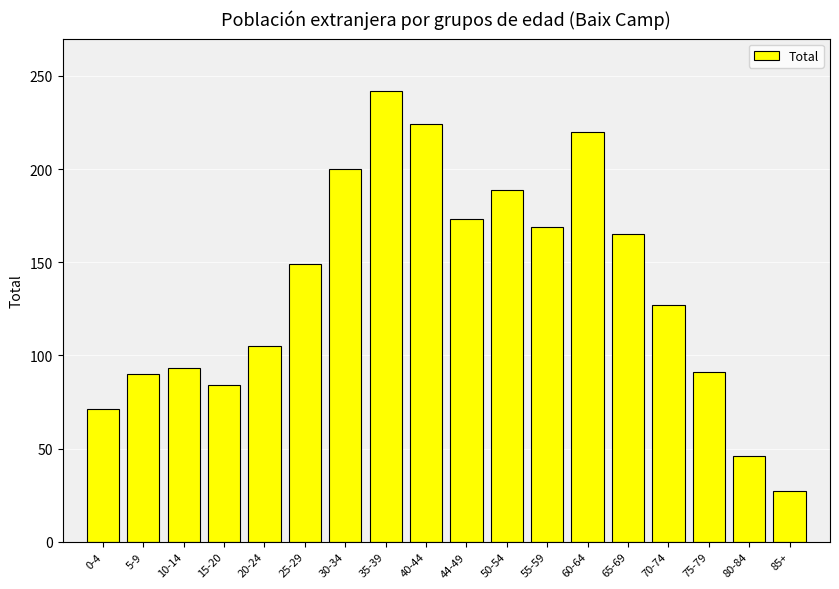

How many bars are there in total?

18